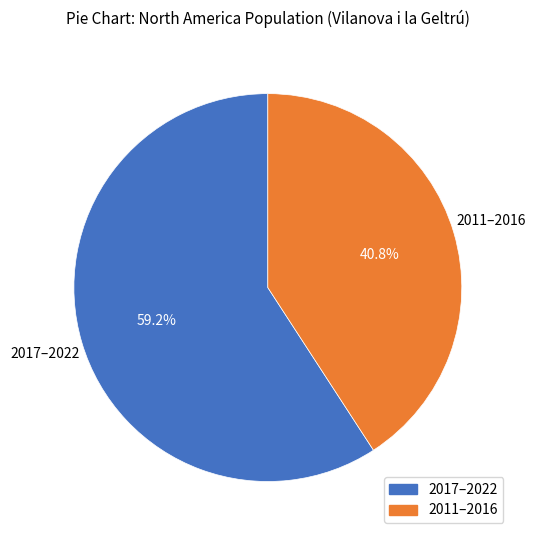

Is there a majority slice in this chart?

Yes